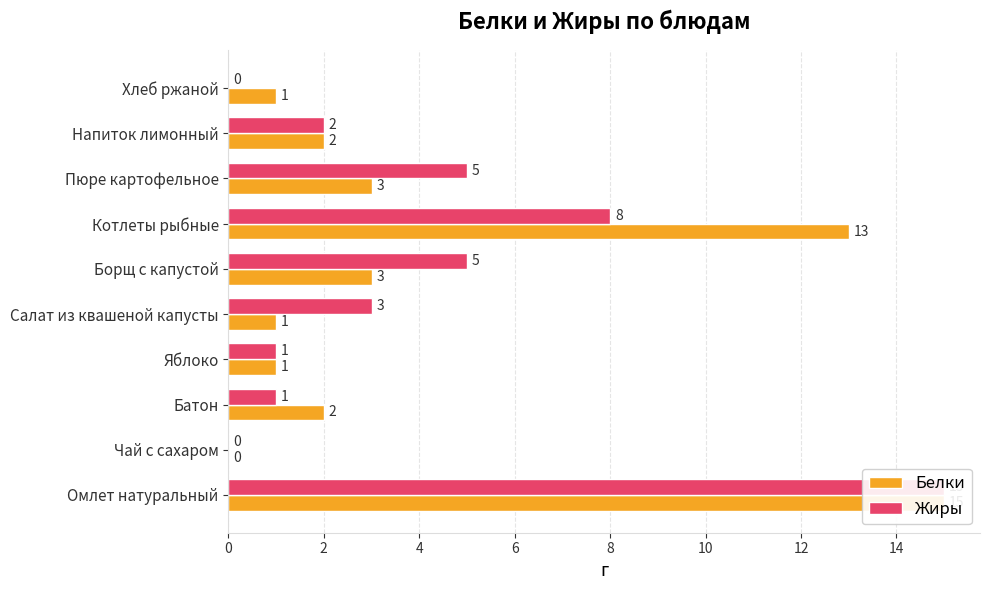

What is the difference between the maximum and second lowest values in the Белки series?

14